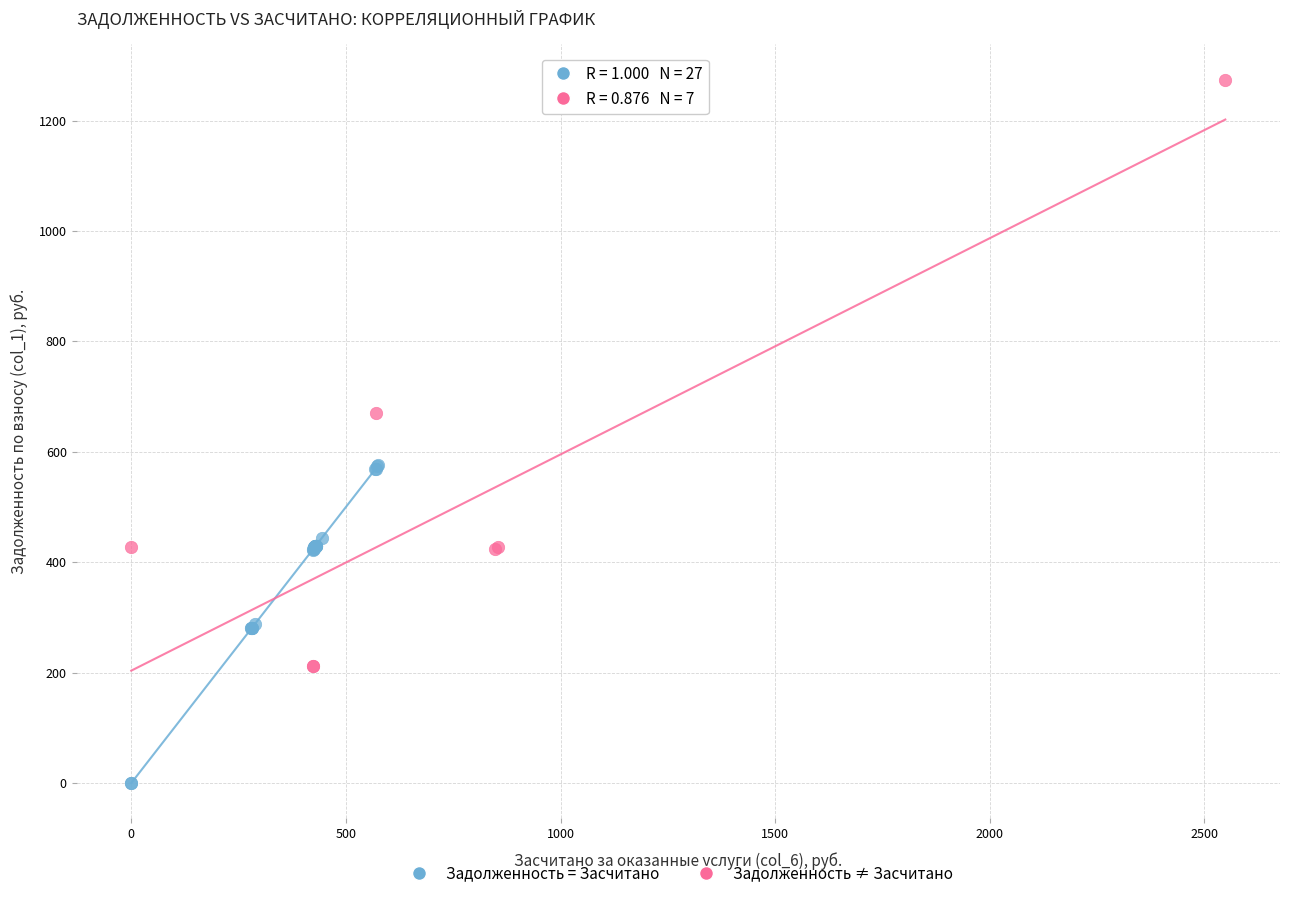

Which series contains the lowest Y value?

Задолженность = Засчитано